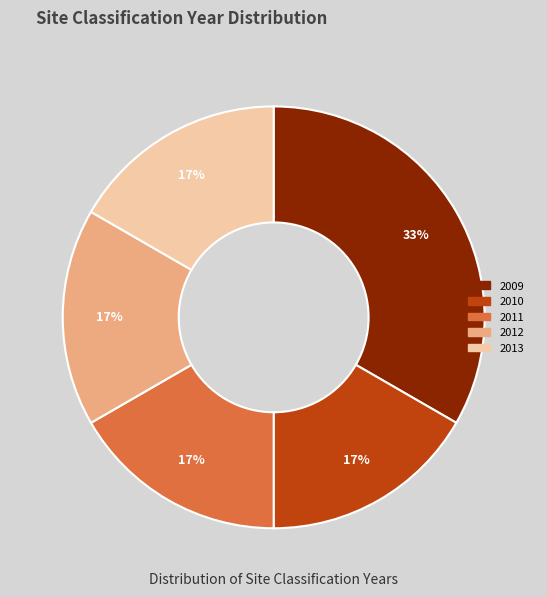

Which has a higher value, 2012 or 2009?

2009